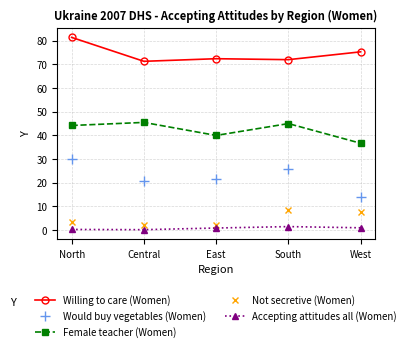

Is the value of Would buy vegetables (Women) at North greater than the value of Accepting attitudes all (Women) at Central?

Yes